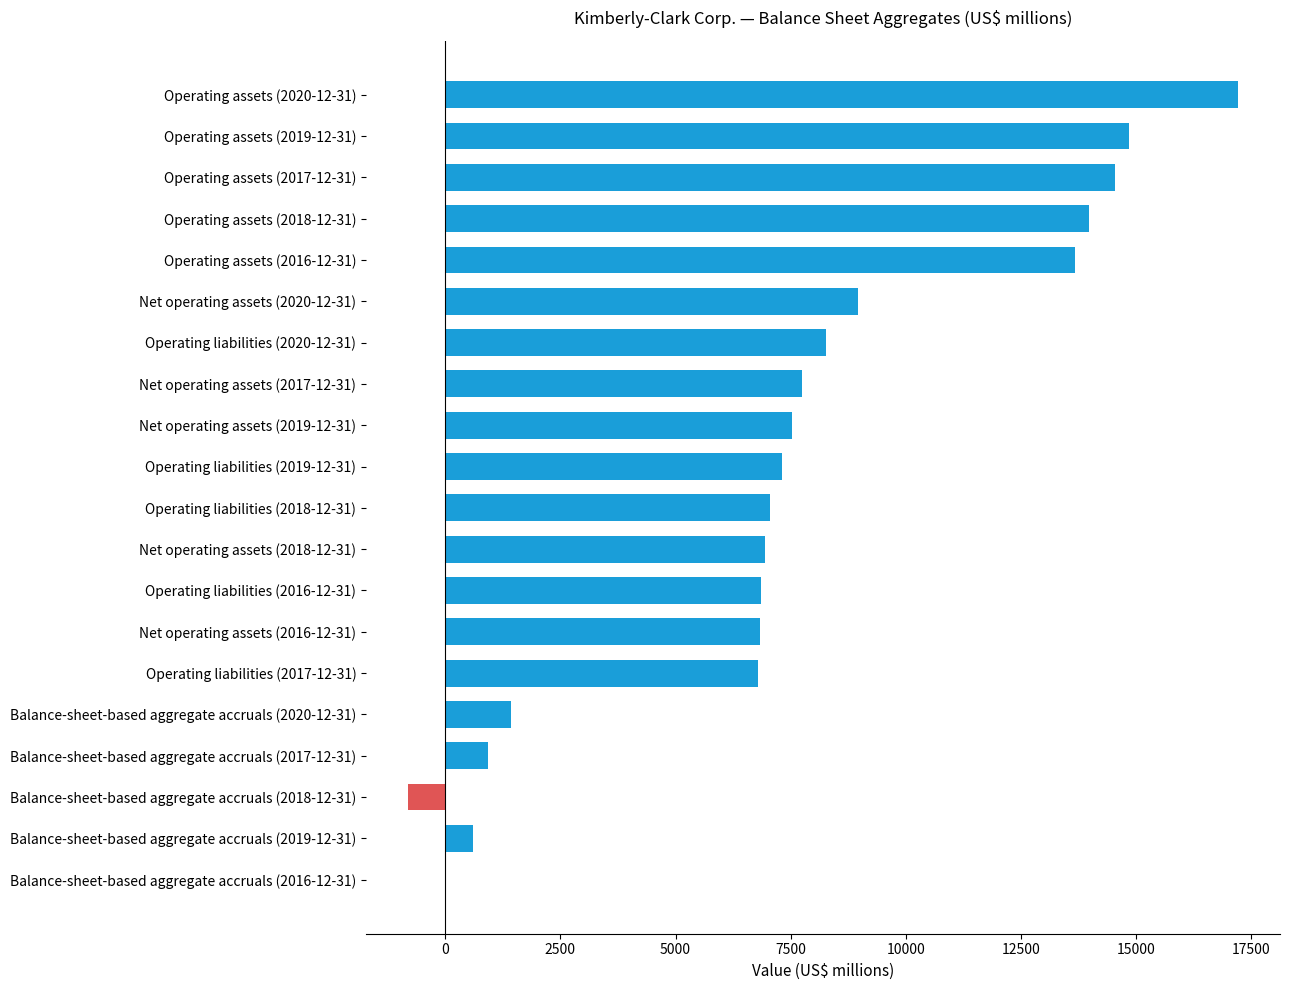

At which category does the chart reach its peak across all series?

Operating assets (2020-12-31)